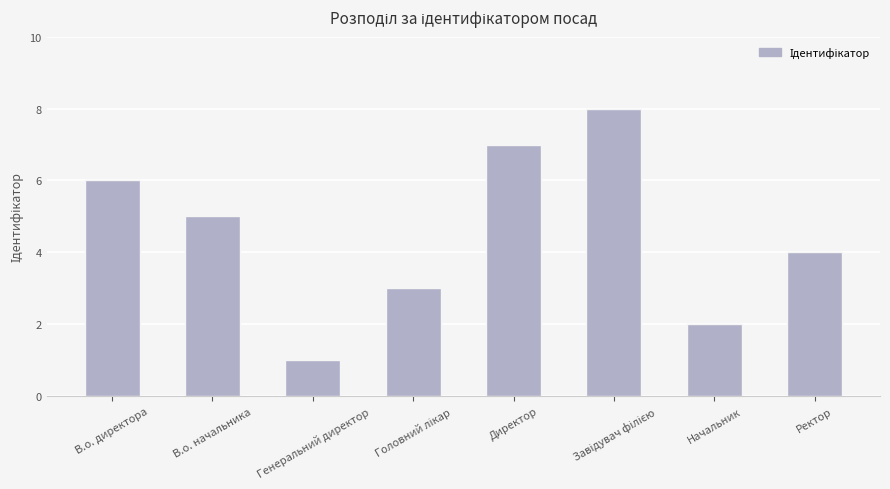

Approximately how many times larger is the value at В.о. директора compared to Начальник?

3.0